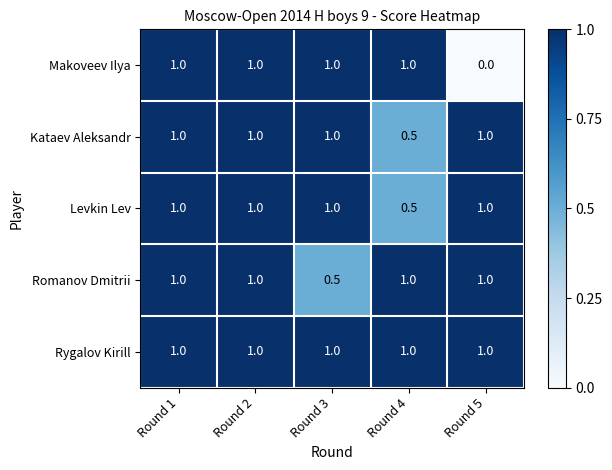

Reading right to left, what are all the values shown in this chart?

Makoveev Ilya: 0.0	1.0	1.0	1.0	1.0
Kataev Aleksandr: 1.0	0.5	1.0	1.0	1.0
Levkin Lev: 1.0	0.5	1.0	1.0	1.0
Romanov Dmitrii: 1.0	1.0	0.5	1.0	1.0
Rygalov Kirill: 1.0	1.0	1.0	1.0	1.0